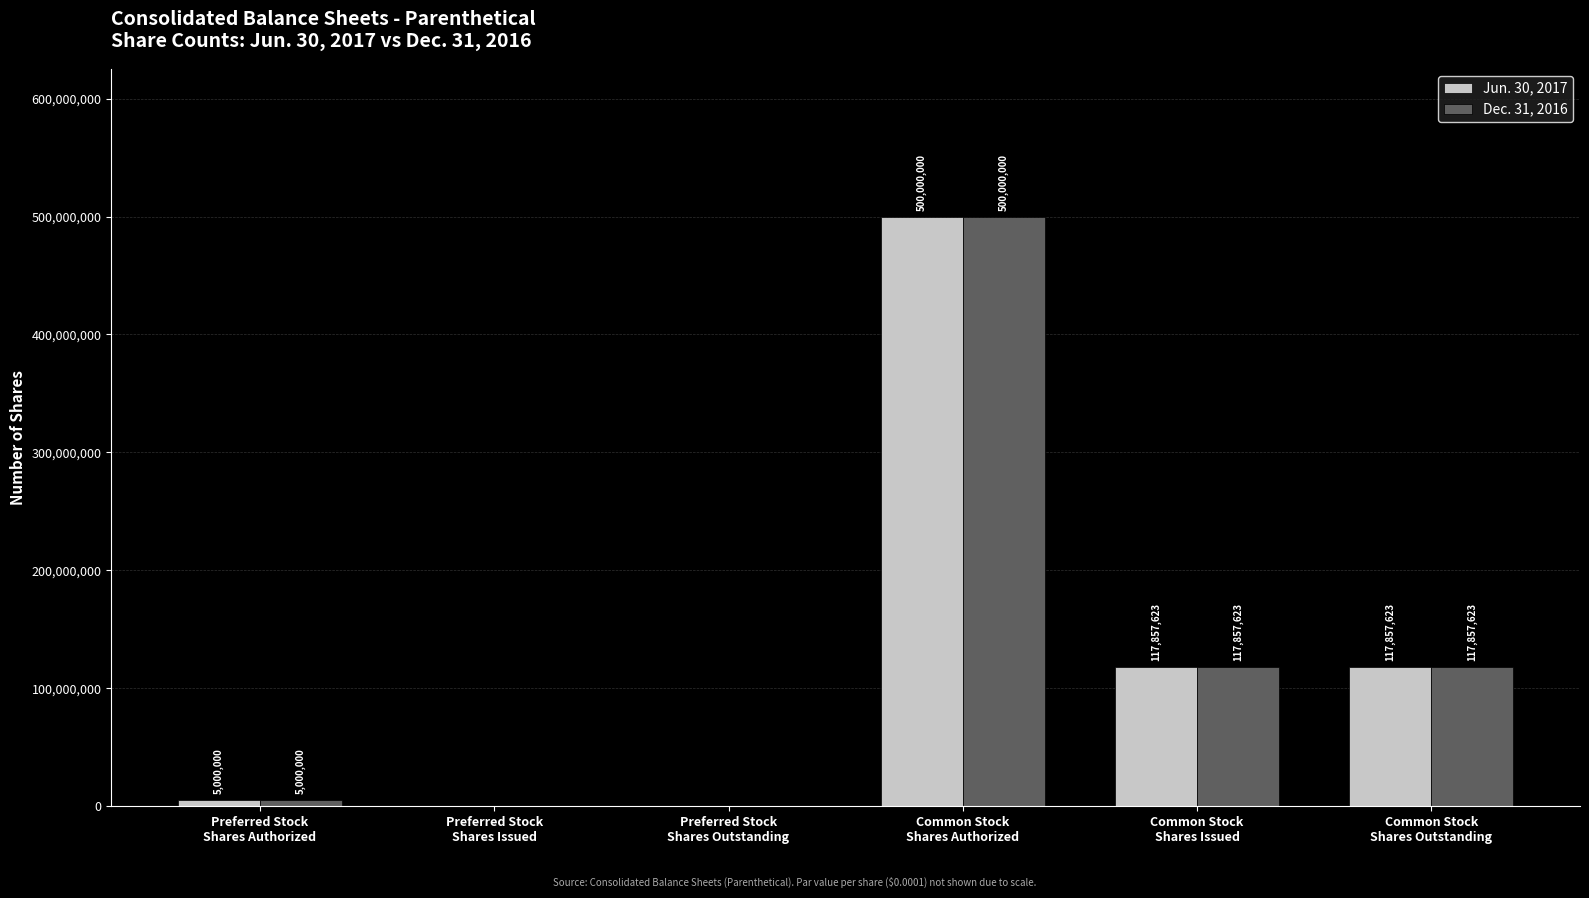

What are all the series names shown in the legend?

Jun. 30, 2017, Dec. 31, 2016